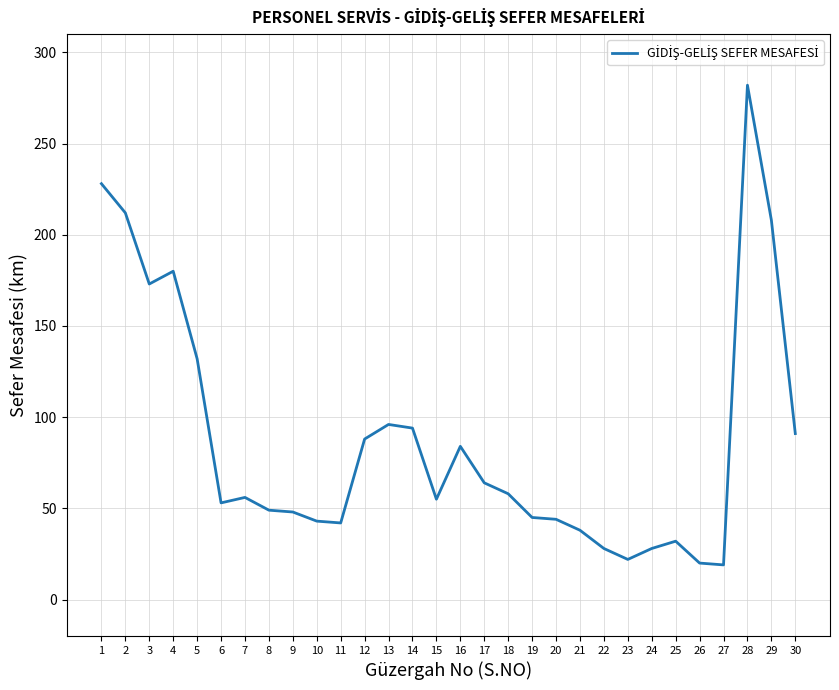

What is the average value?

87